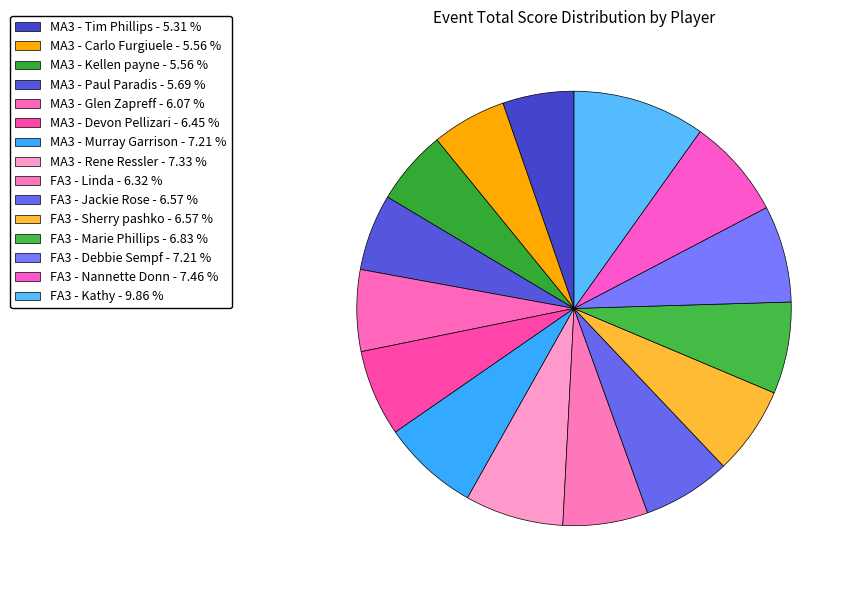

What portion of the pie excludes FA3 - Nannette Donn?

92.5%